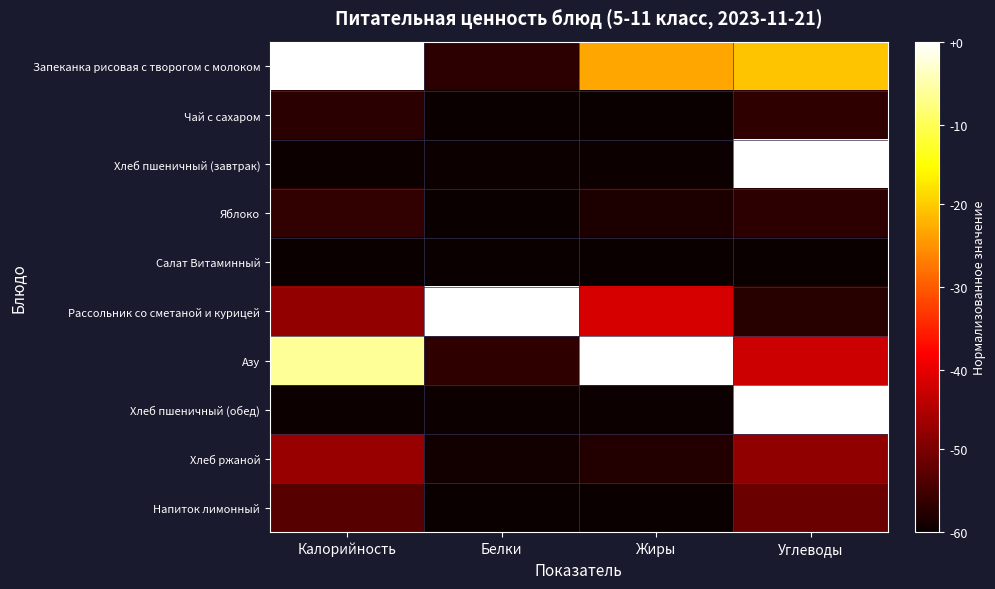

Reading left to right, what are all the values shown in this chart?

Запеканка рисовая с творогом с молоком: Калорийность=1.0	Белки=0.1	Жиры=0.6	Углеводы=0.7
Чай с сахаром: Калорийность=0.0	Белки=0.0	Жиры=0.0	Углеводы=0.1
Хлеб пшеничный (завтрак): Калорийность=0.0	Белки=0.0	Жиры=0.0	Углеводы=1.0
Яблоко: Калорийность=0.1	Белки=0.0	Жиры=0.0	Углеводы=0.1
Салат Витаминный: Калорийность=0.0	Белки=0.0	Жиры=0.0	Углеводы=0.0
Рассольник со сметаной и курицей: Калорийность=0.2	Белки=1.0	Жиры=0.3	Углеводы=0.0
Азу: Калорийность=0.9	Белки=0.1	Жиры=1.0	Углеводы=0.3
Хлеб пшеничный (обед): Калорийность=0.0	Белки=0.0	Жиры=0.0	Углеводы=1.0
Хлеб ржаной: Калорийность=0.2	Белки=0.0	Жиры=0.0	Углеводы=0.2
Напиток лимонный: Калорийность=0.1	Белки=0.0	Жиры=0.0	Углеводы=0.1